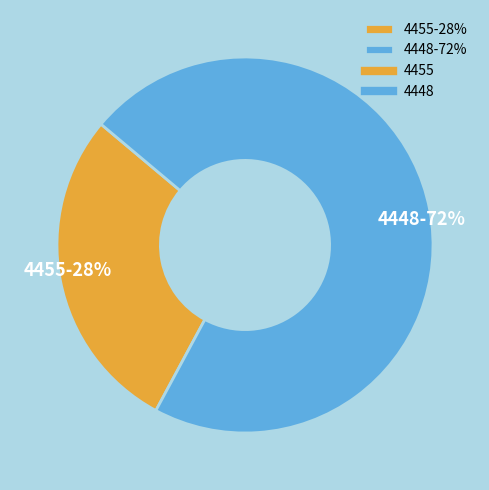

Does any single category account for the majority?

Yes